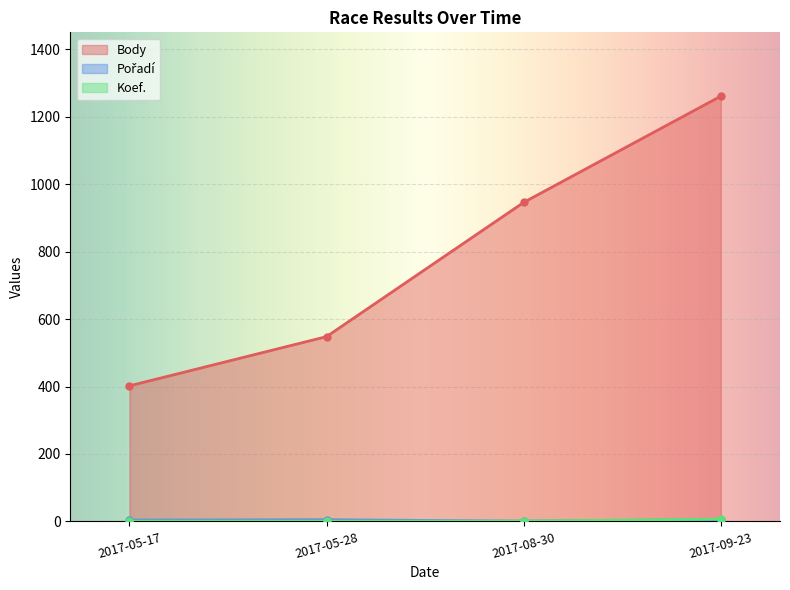

The value of Body at 2017-09-23 is 1652. True or false?

False